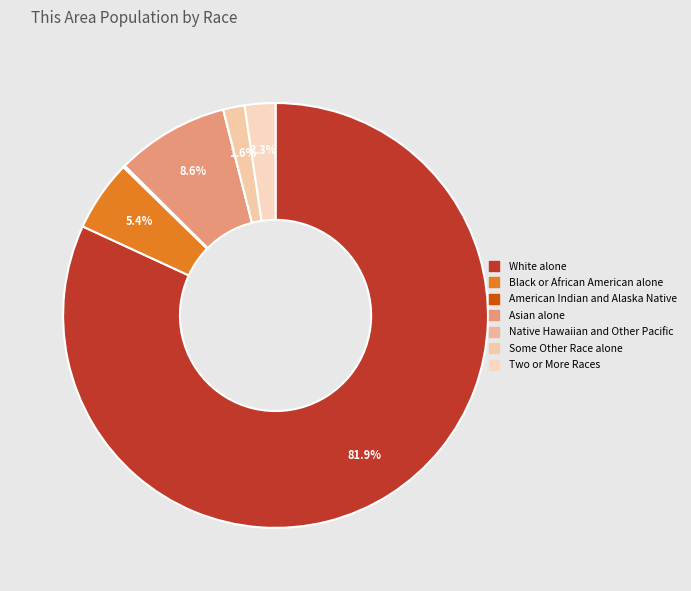

Do Some Other Race alone and Asian alone together represent more than half of the pie?

No